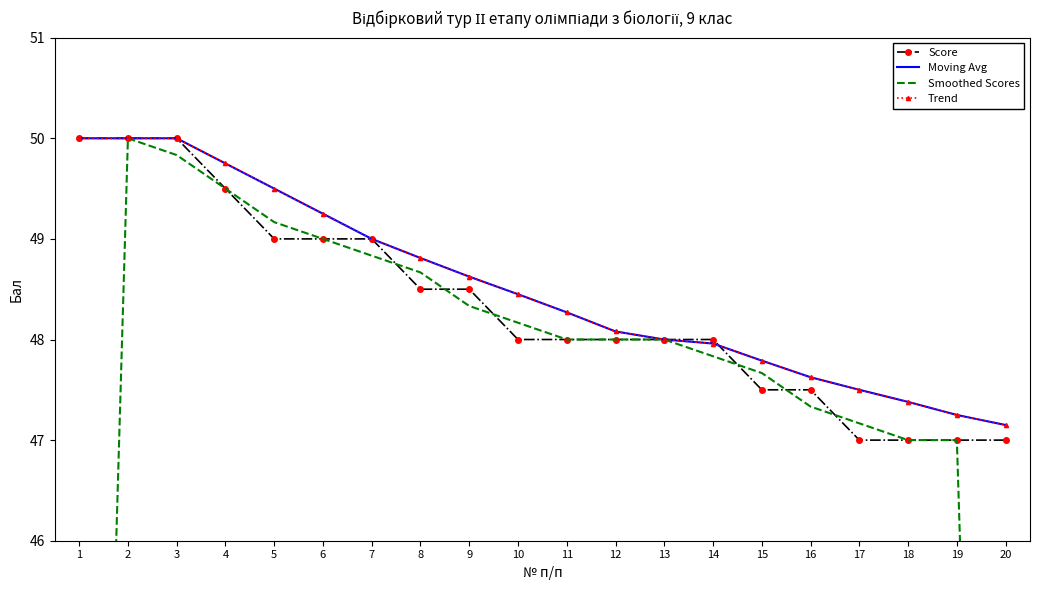

The value of Trend at 5 is 64.8. True or false?

False